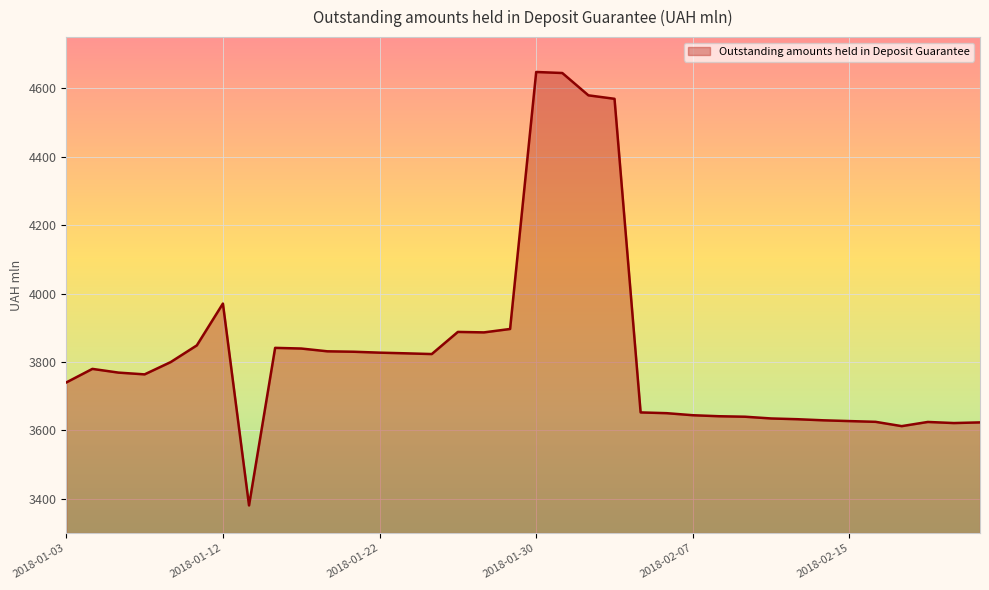

What is the smallest value displayed?

3380.8